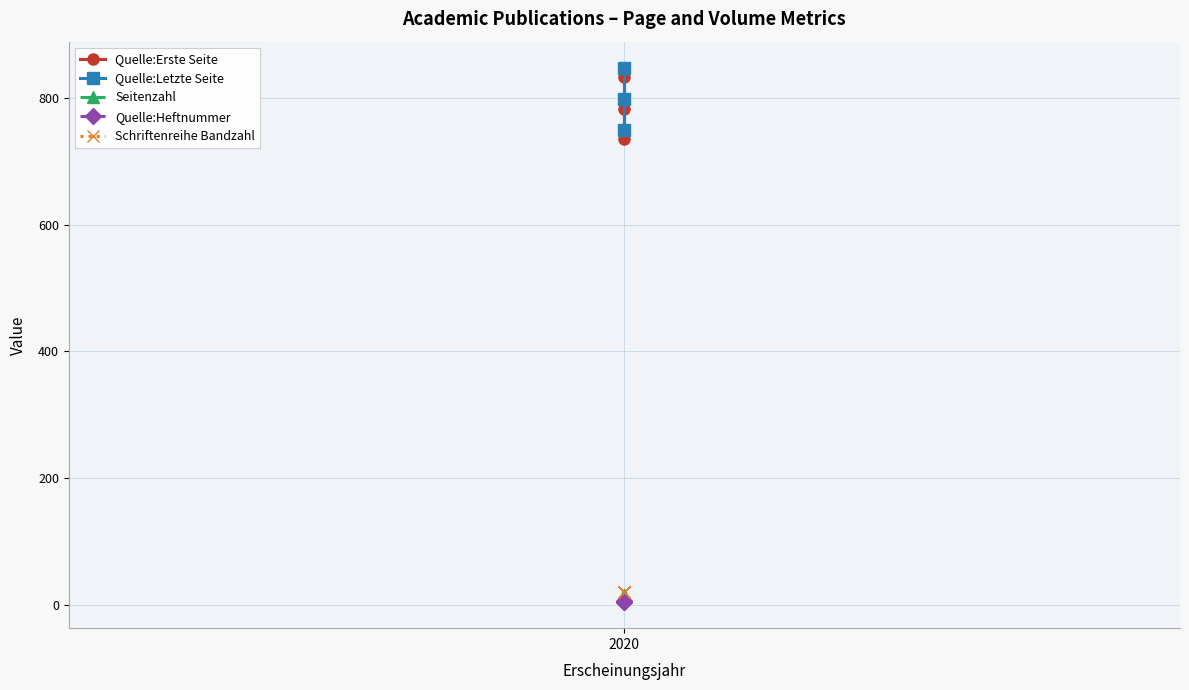

What are all the series names shown in the legend?

Quelle:Erste Seite, Quelle:Letzte Seite, Seitenzahl, Quelle:Heftnummer, Schriftenreihe Bandzahl